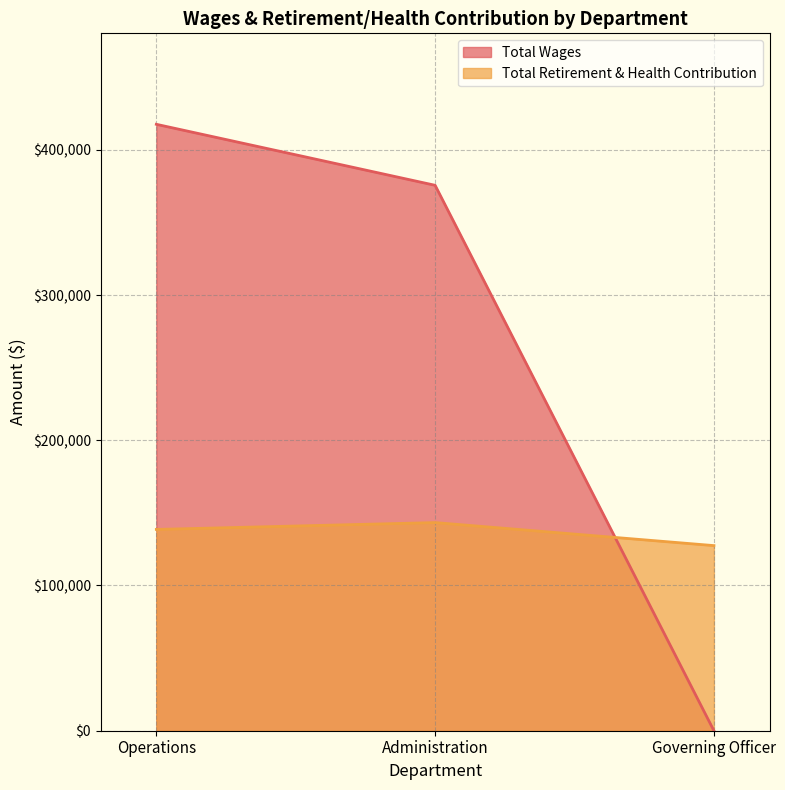

How many Total Wages values are between 0 and 417583?

3